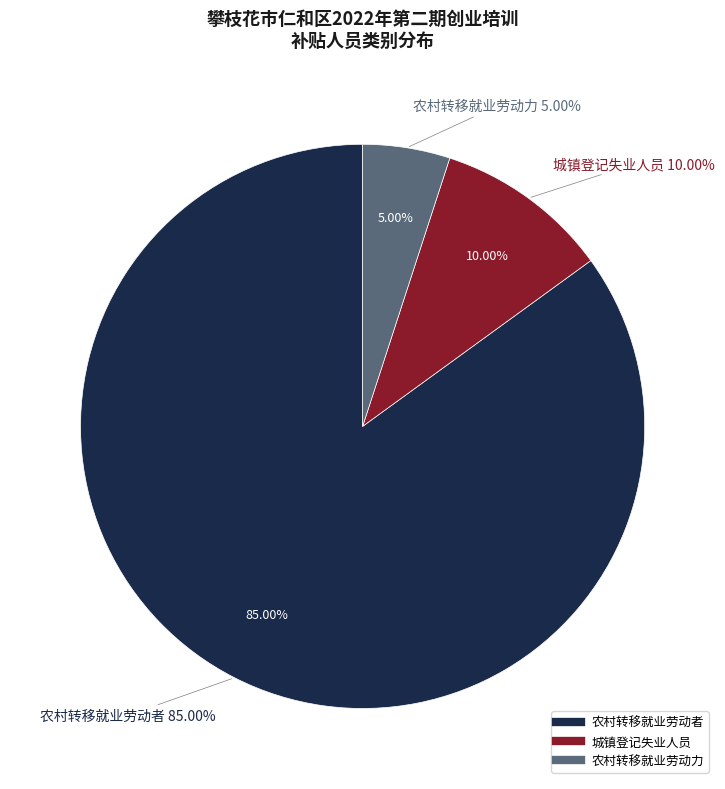

What is the ratio of the value at 农村转移就业劳动力 to the value at 农村转移就业劳动者?

0.1